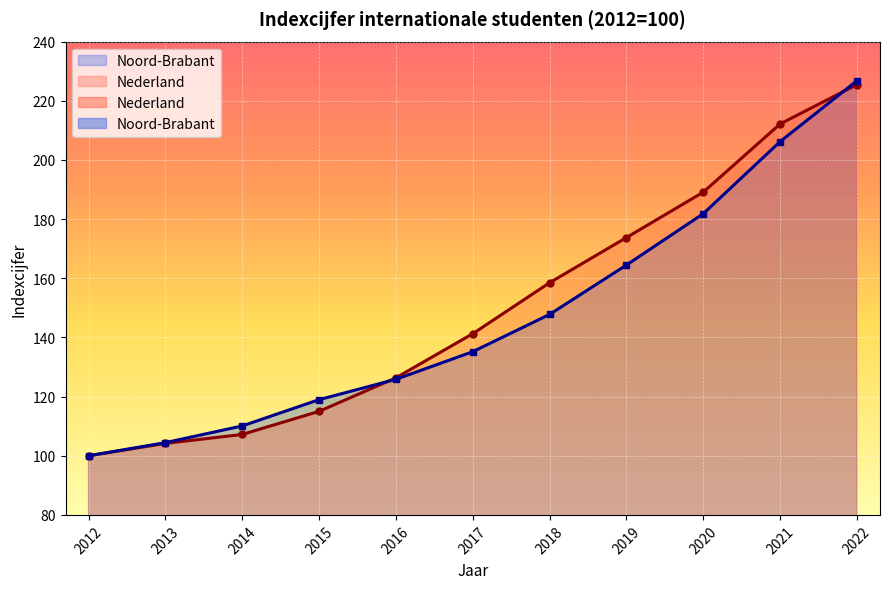

What are all the series names shown in the legend?

Nederland, Noord-Brabant